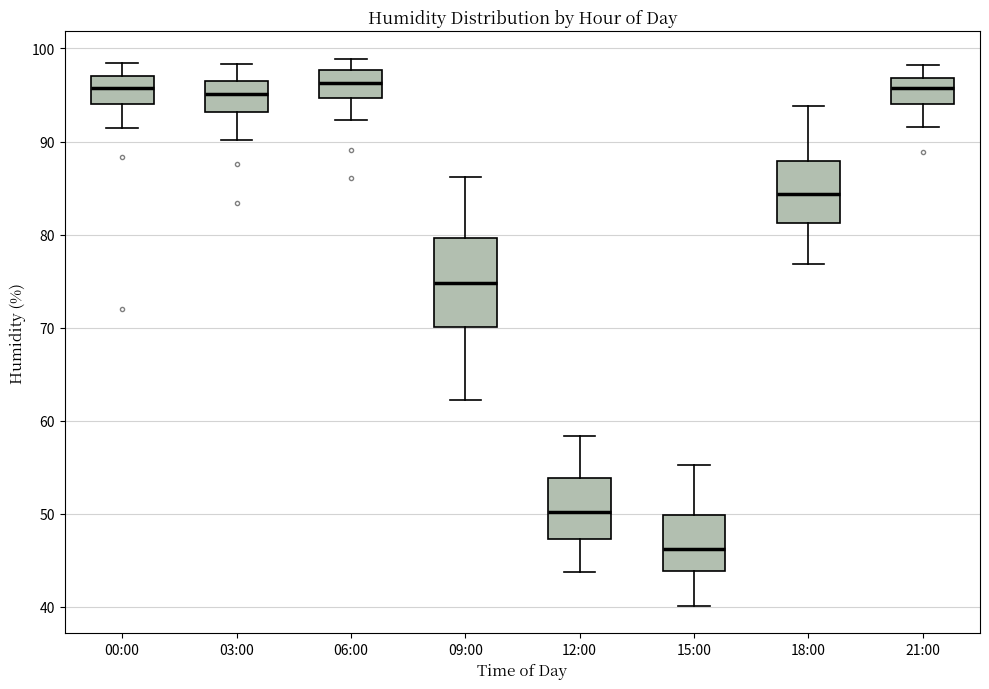

Where is the upper edge of the box for 21:00 on the y-axis? The values are not printed on the chart, so give them approximately, as read against the axis.

97